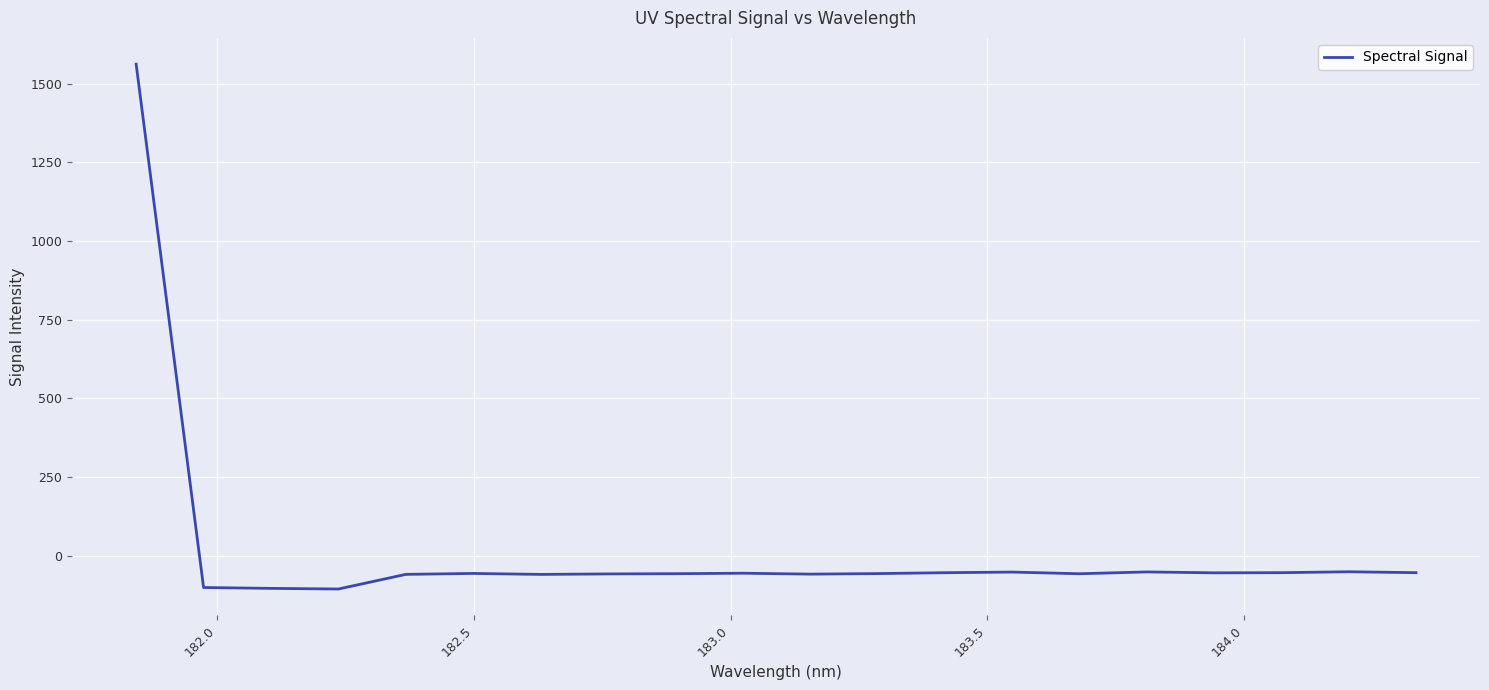

What is the maximum value shown in the chart?

1562.3